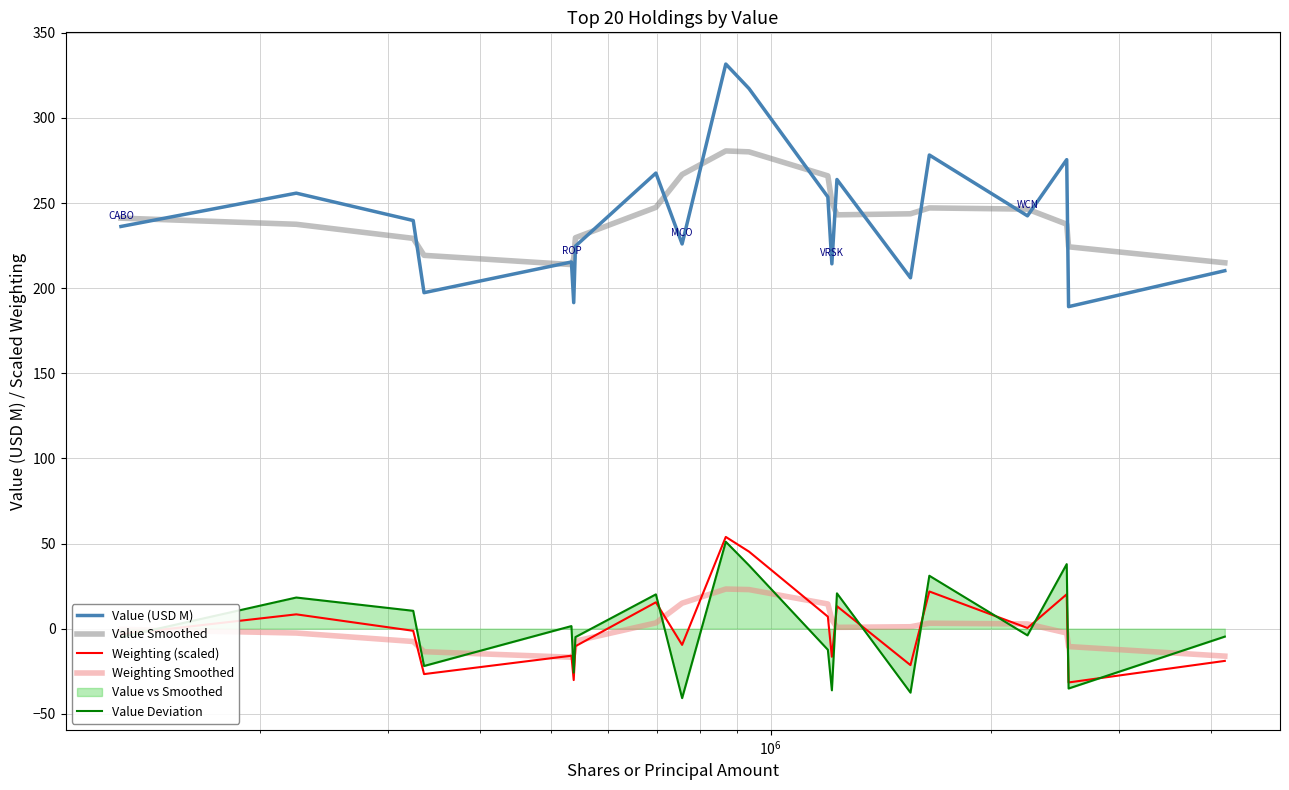

What is the maximum value for Value Deviation?

51.0